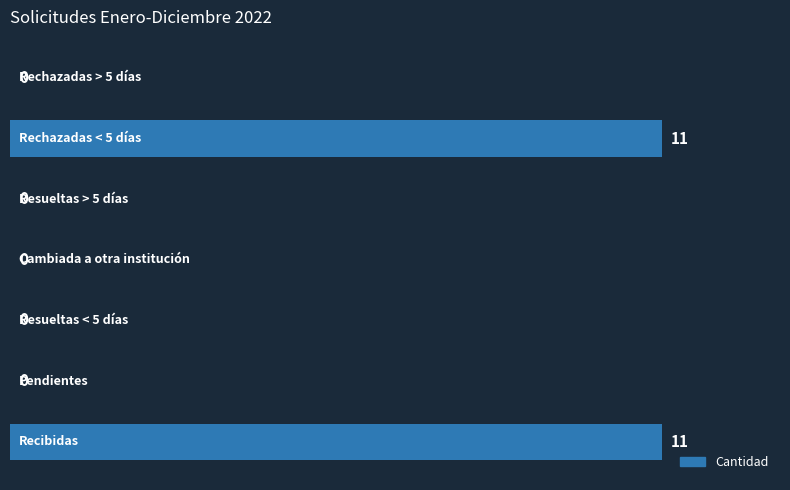

What is the sum of all values?

22